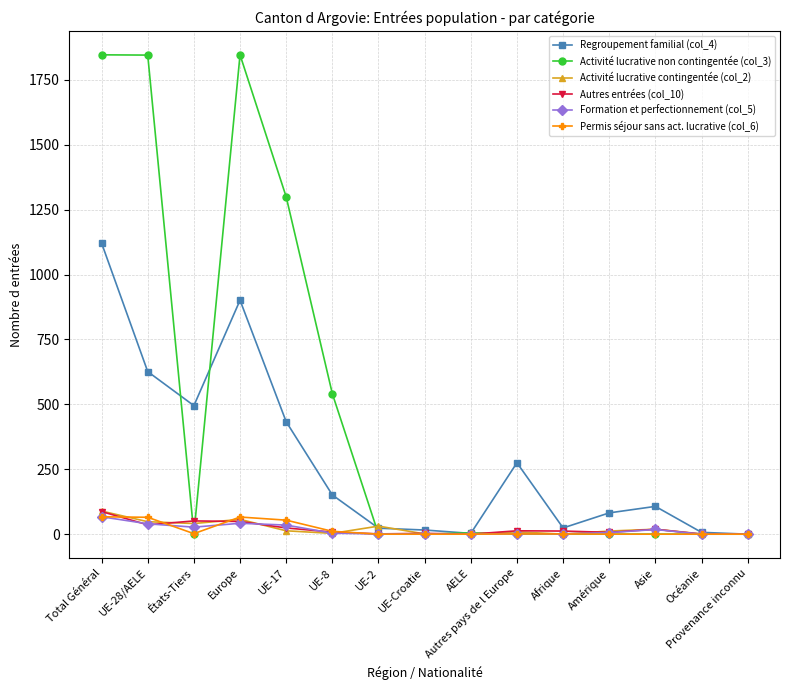

What is the maximum value shown in the chart?

1846